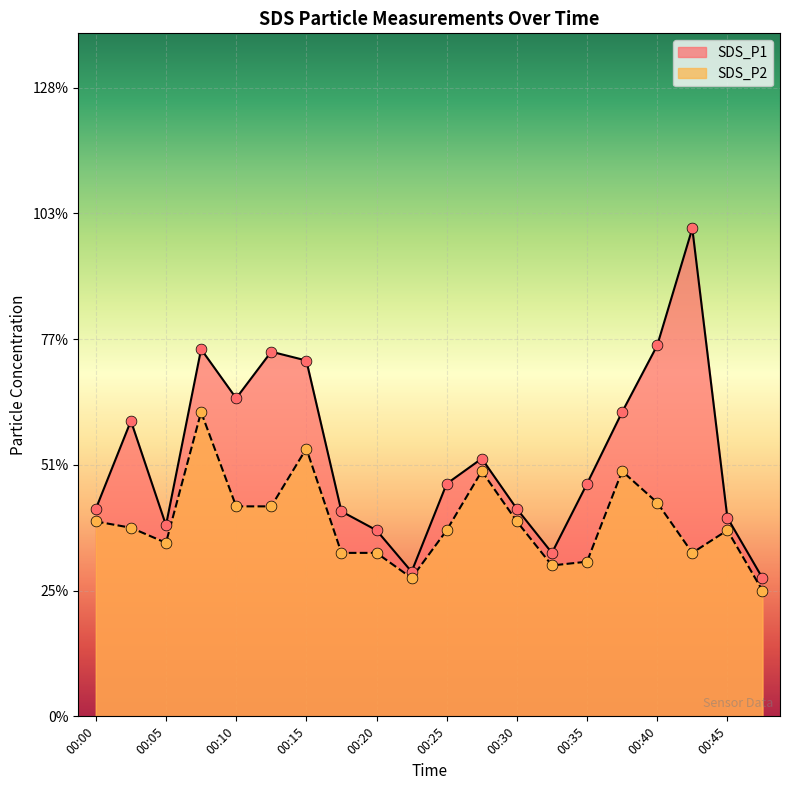

At which category is the sum across all series the highest?

00:08